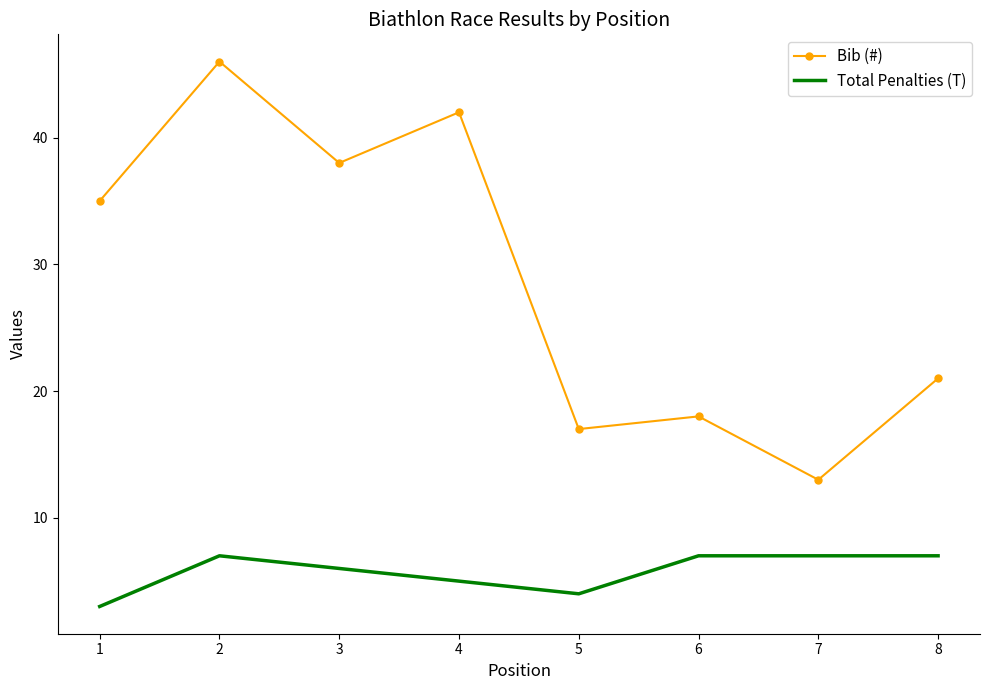

What is the greatest value displayed?

46